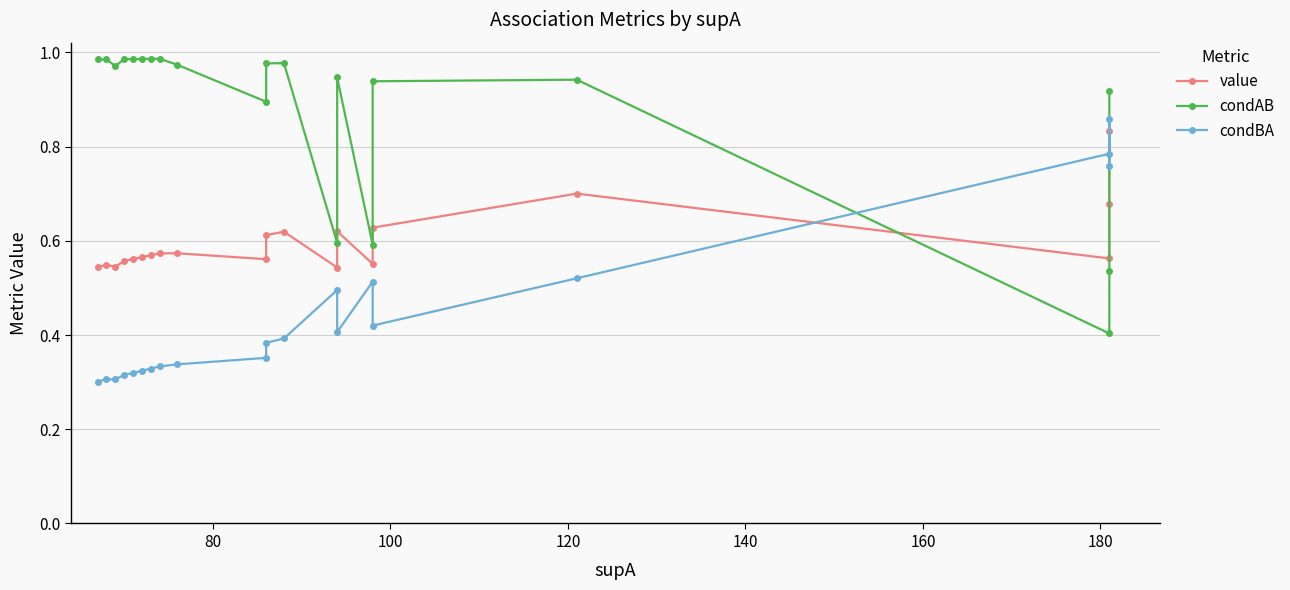

The value of value at 11 is 1.1. True or false?

False